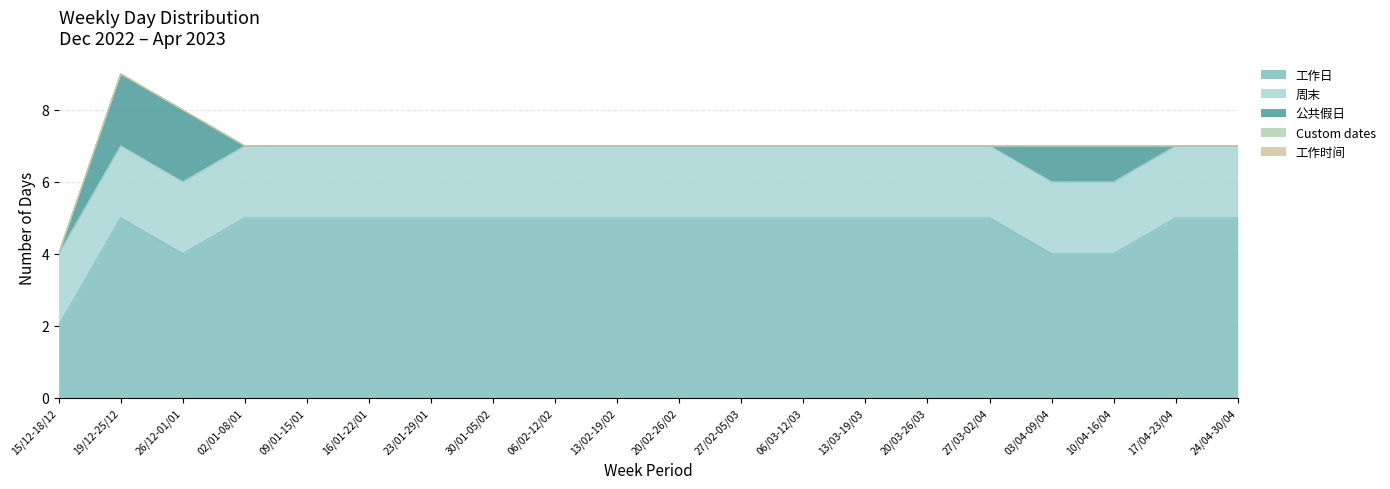

True or false: 工作日 and 工作时间 cross at least once.

False